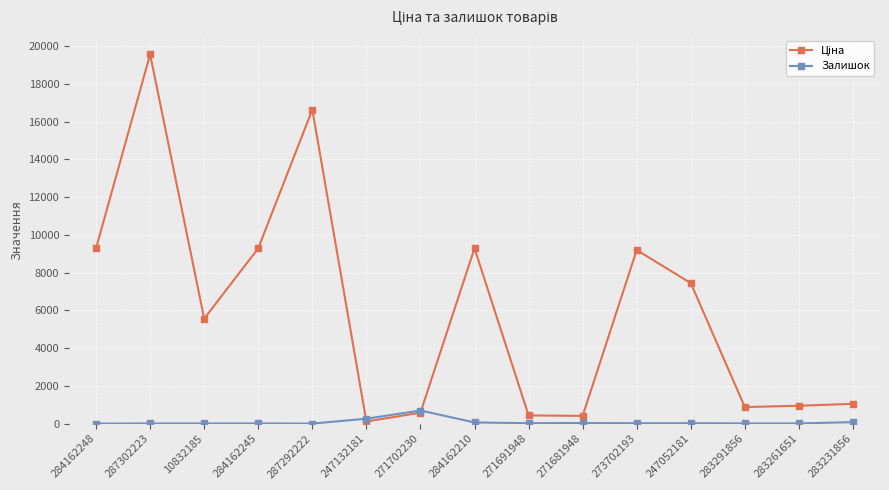

What is the maximum value shown in the chart?

19564.9